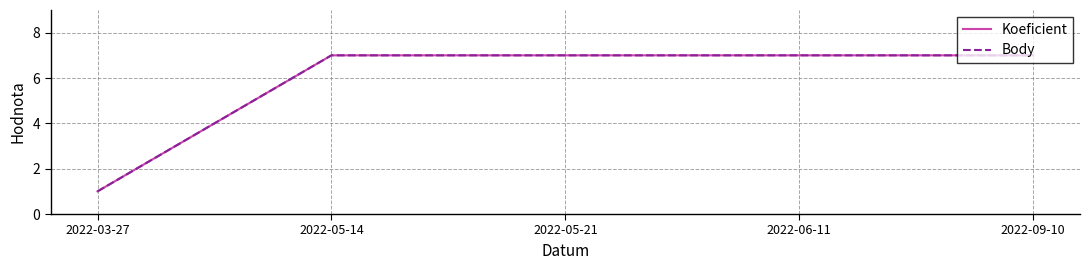

True or false: Koeficient has more than 0 points higher than both neighbors.

False